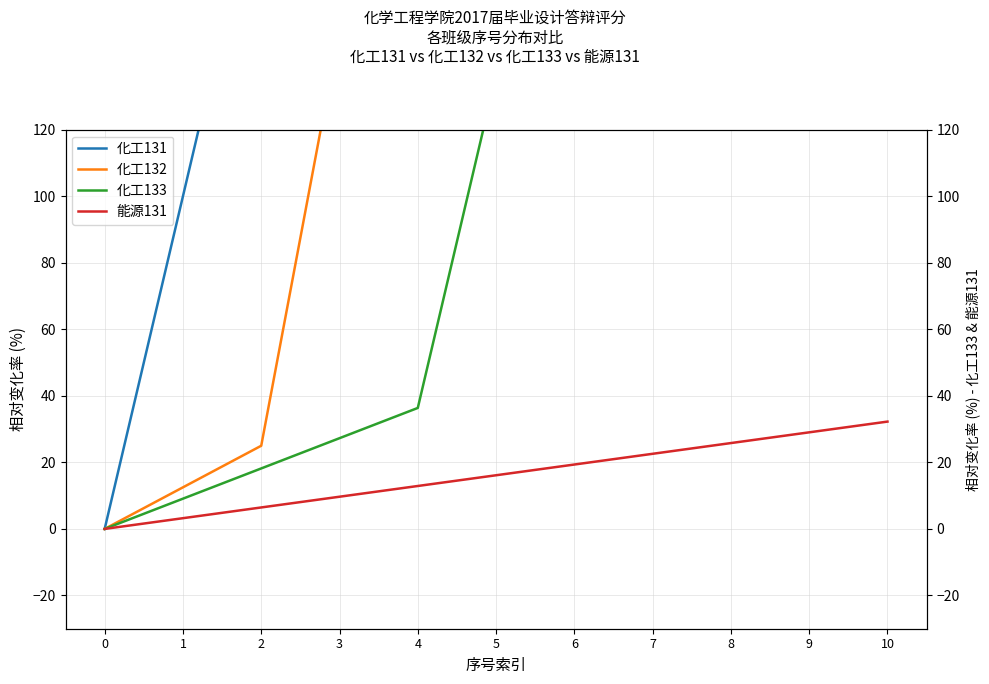

Count the number of data series in this chart.

4